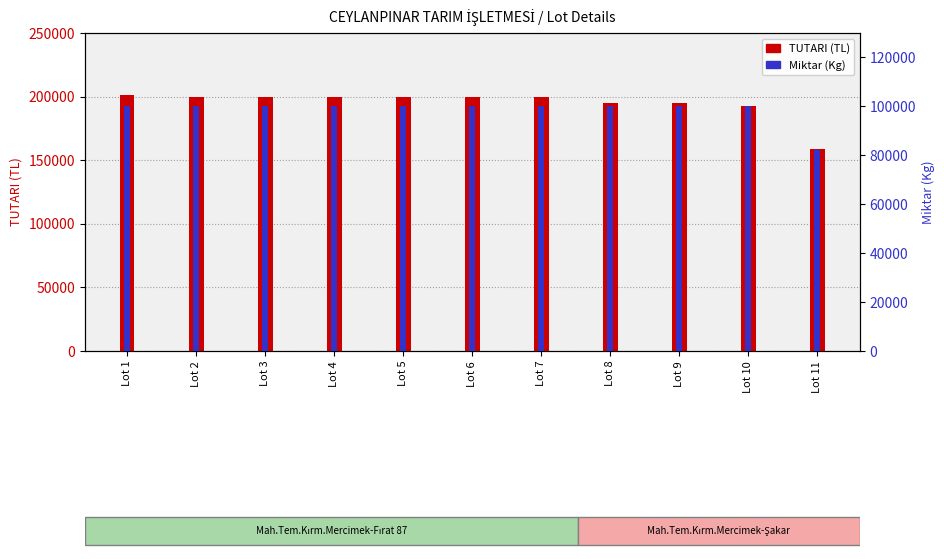

How many groups of bars are there?

11